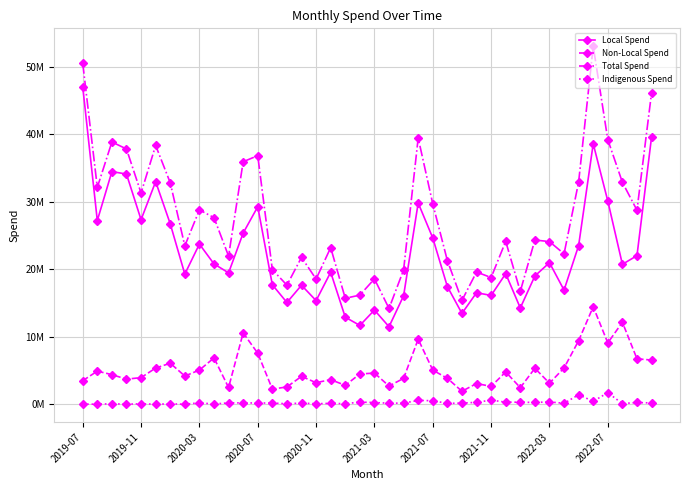

What are all the series names shown in the legend?

Local Spend, Non-Local Spend, Total Spend, Indigenous Spend